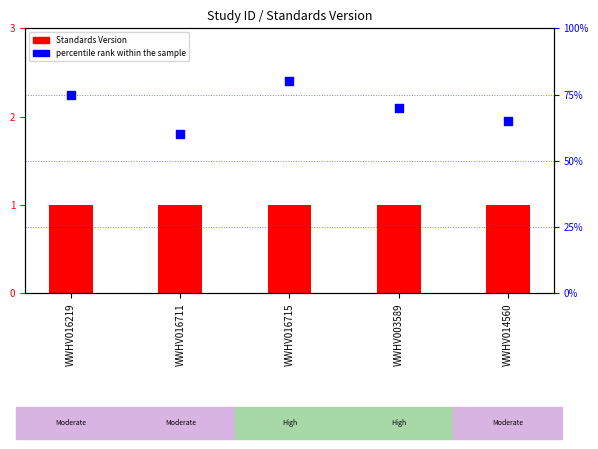

Which series has the largest total across all categories?

percentile rank within the sample